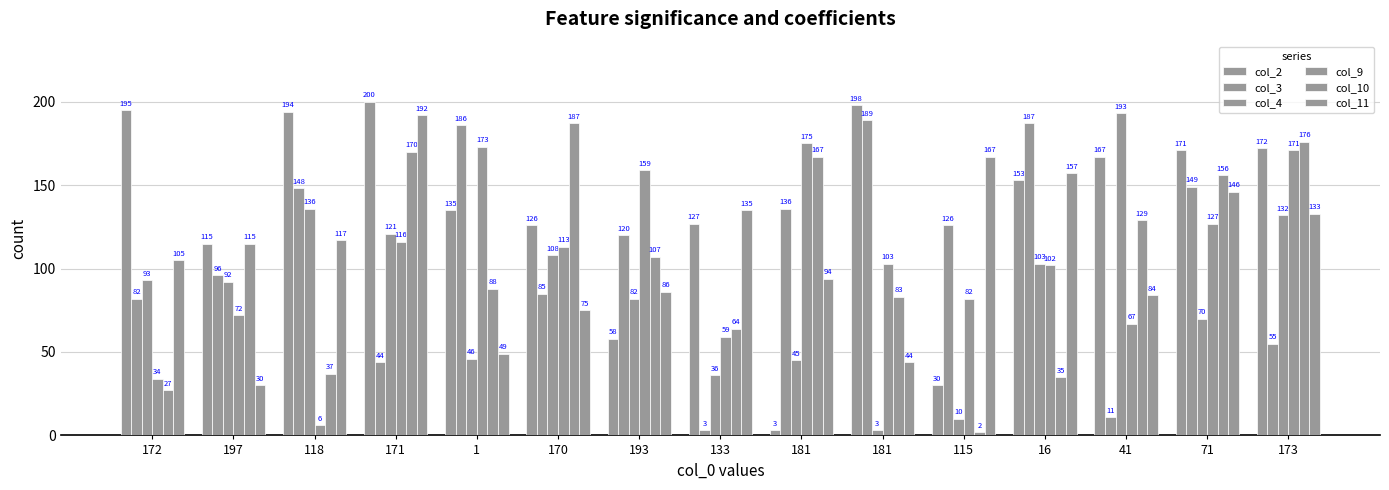

At which label does col_11 reach its minimum?

197